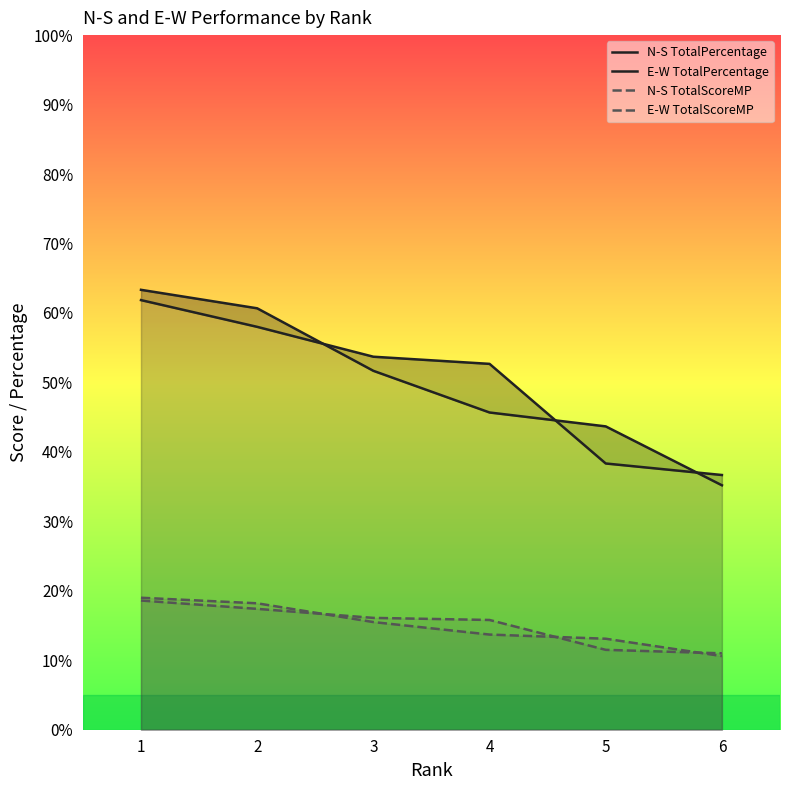

What value does the E-W TotalScoreMP series have at 4?

15.8